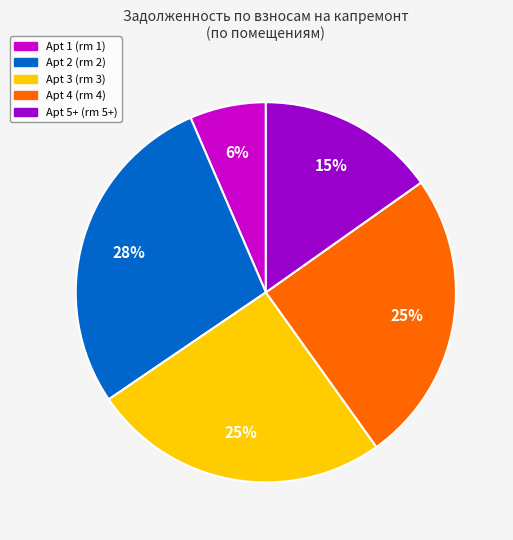

Is there any slice that represents more than half of the pie?

No